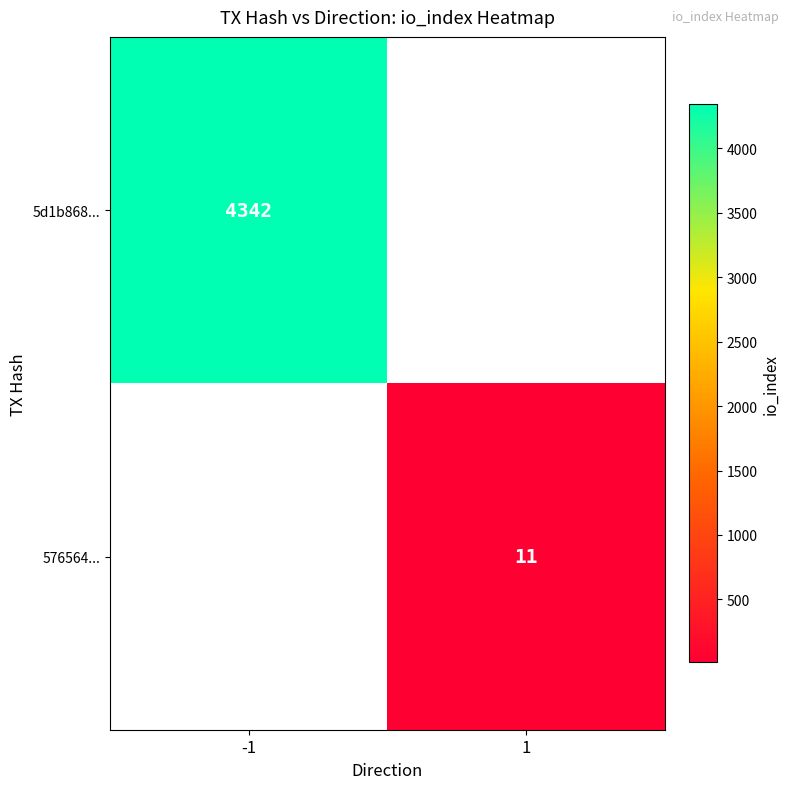

Is it true that 5d1b868... equals 6366 at -1?

False